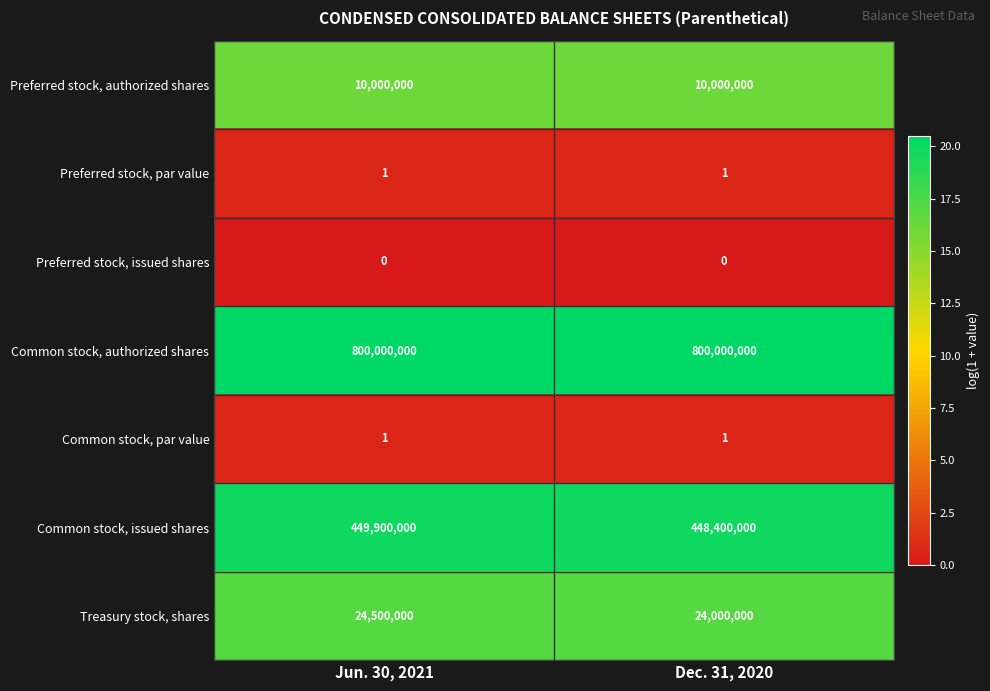

What is the spread (max minus min) of values at Dec. 31, 2020?

800000000